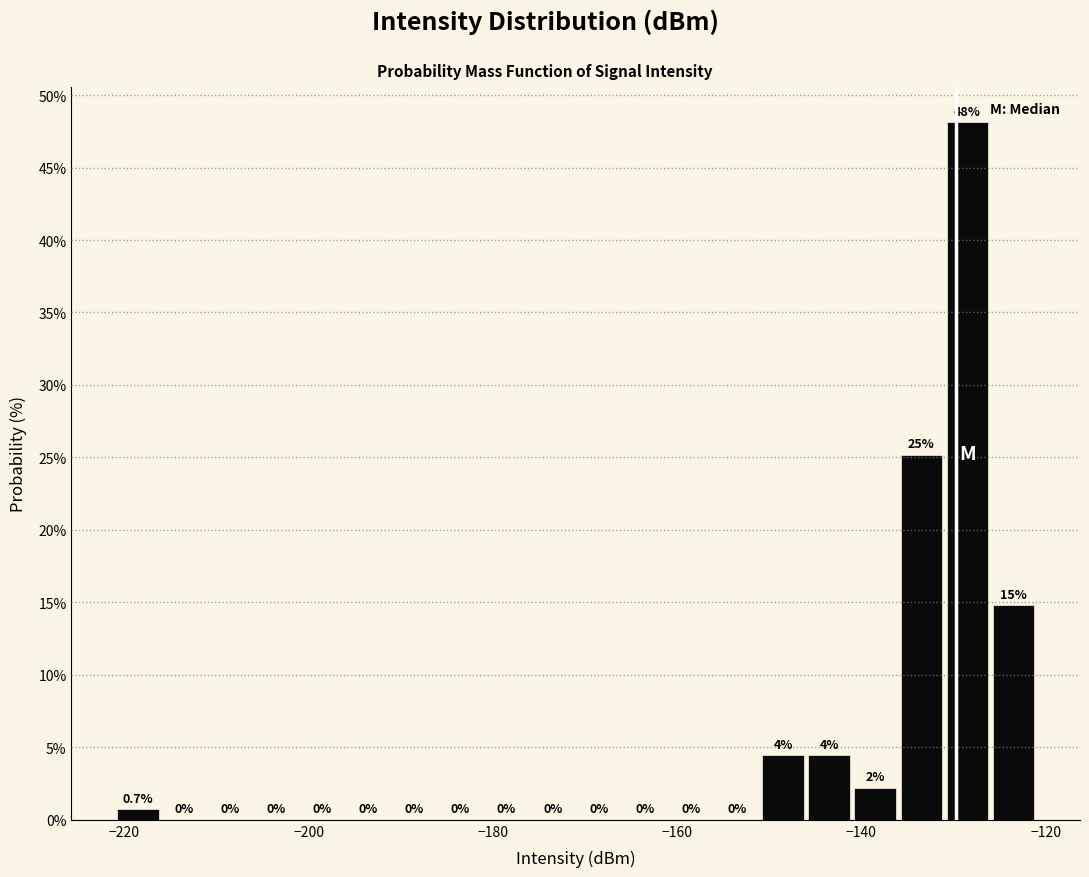

Around what value on the x-axis is the tallest bar? Give the approximate position of its centre, as read against the axis.

-128